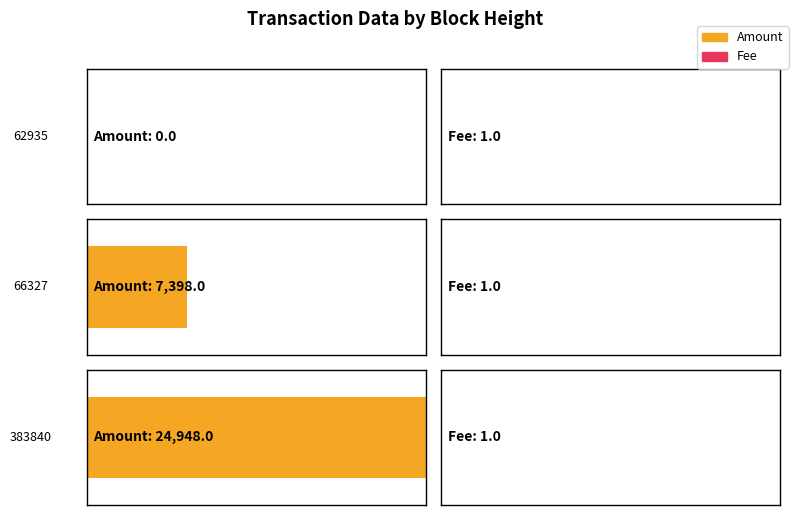

Count the number of data series in this chart.

2